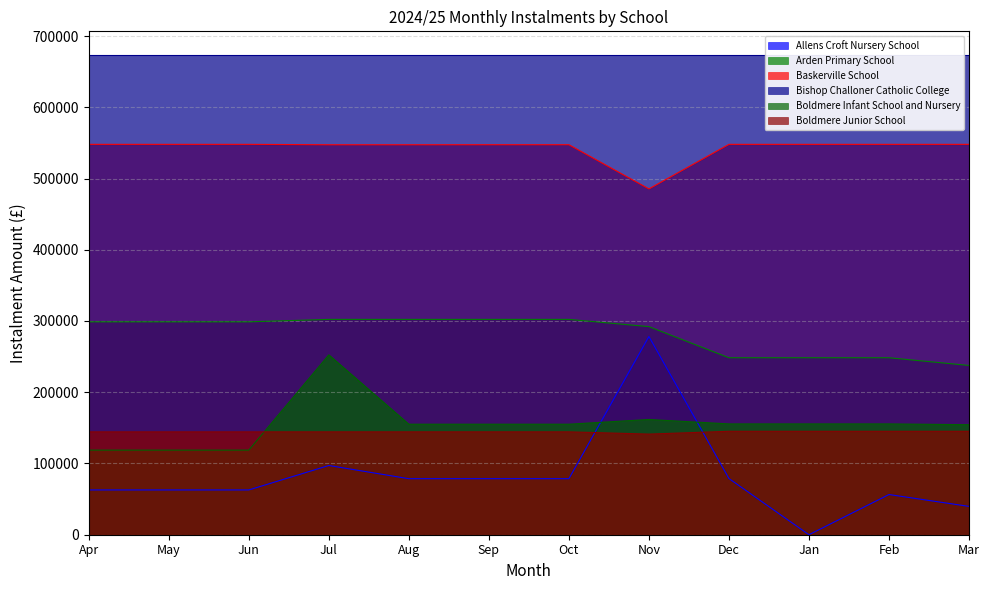

What is the sum of the Boldmere Junior School values at May and Aug?

288800.4